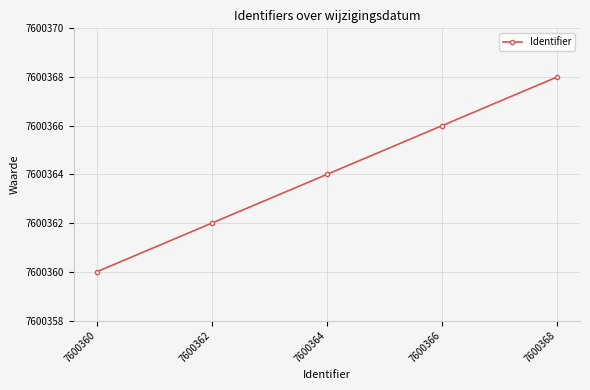

Which category has the lowest value across all series?

7600360